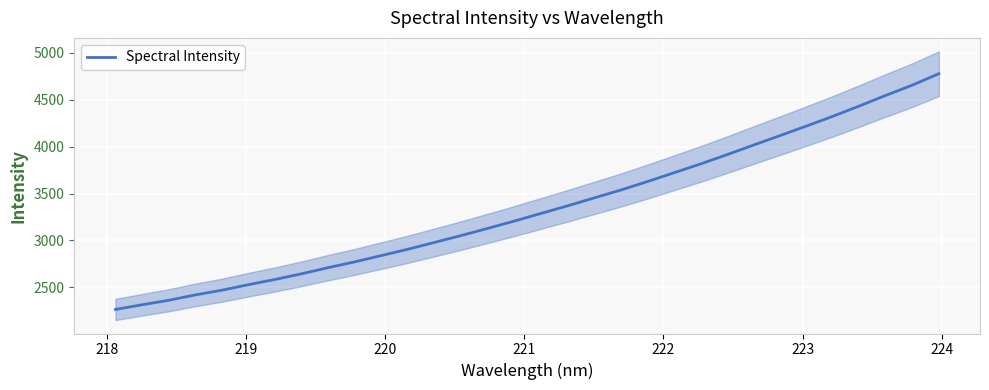

What is the maximum value for Spectral Intensity?

4778.2